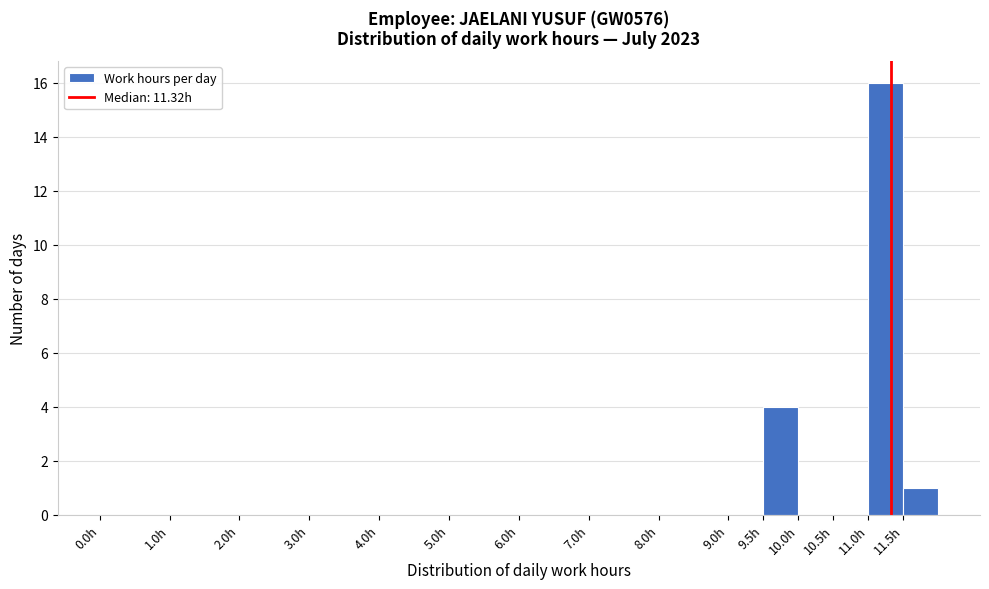

Reading left to right, transcribe this chart: for each bar, give the range it covers on the x-axis and its height. The values are not printed on the chart, so give them approximately, as read against the axis.

0.0 to 1.0: 0
1.0 to 2.0: 0
2.0 to 3.0: 0
3.0 to 4.0: 0
4.0 to 5.0: 0
5.0 to 6.0: 0
6.0 to 7.0: 0
7.0 to 8.0: 0
8.0 to 9.0: 0
9.0 to 9.5: 0
9.5 to 10.0: 4
10.0 to 10.5: 0
10.5 to 11.0: 0
11.0 to 11.5: 16
11.5 to 12.0: 1